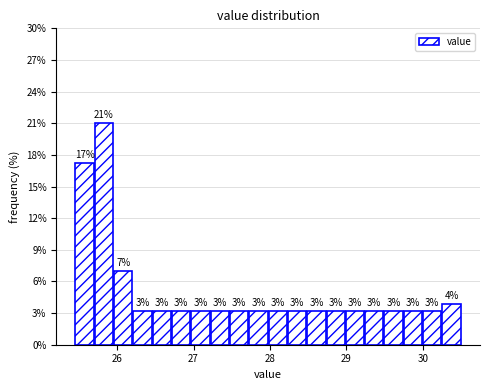

Around what value on the x-axis is the tallest bar? Give the approximate position of its centre, as read against the axis.

25.8